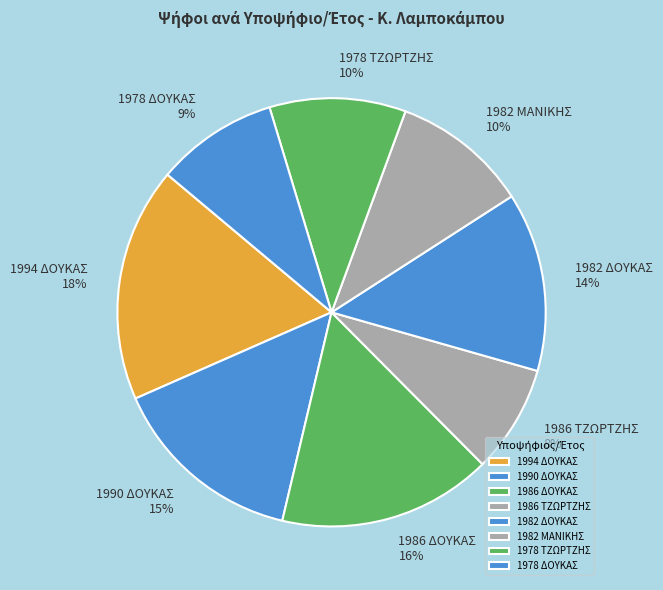

Approximately how many times larger is the value at 1978 ΤΖΩΡΤΖΗΣ compared to 1982 ΜΑΝΙΚΗΣ?

1.0